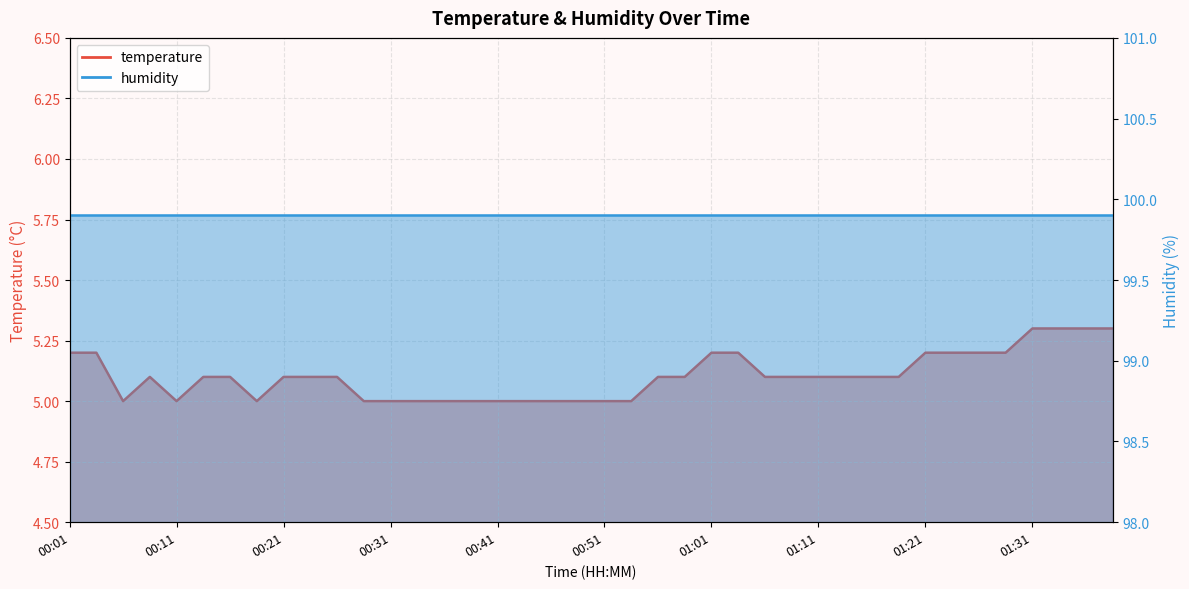

The value at 00:44 is 5.0. True or false?

True